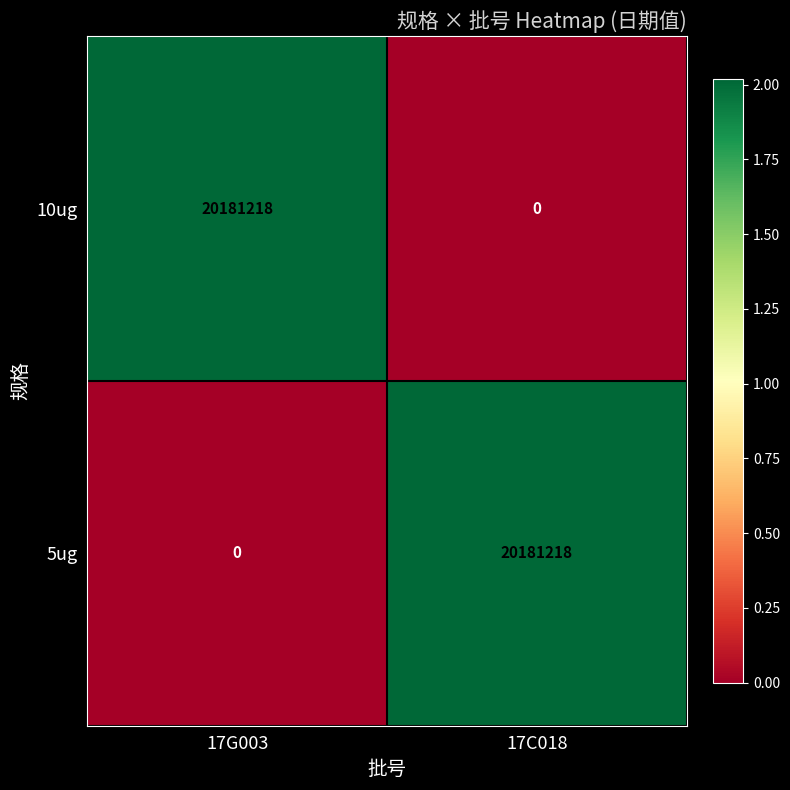

At which label does 5ug reach its minimum?

17G003